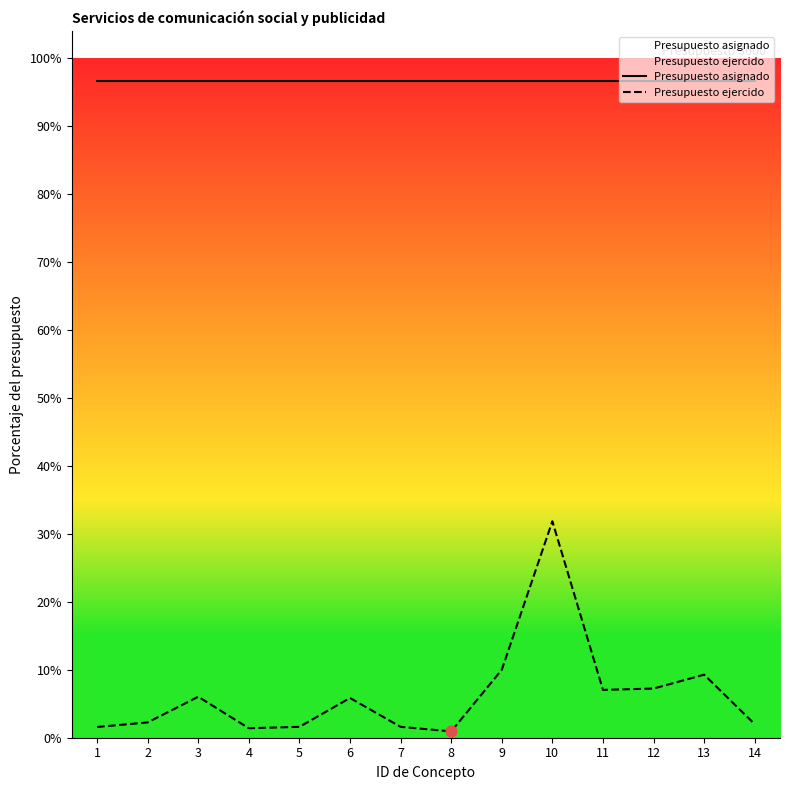

At which category is the sum across all series the highest?

10